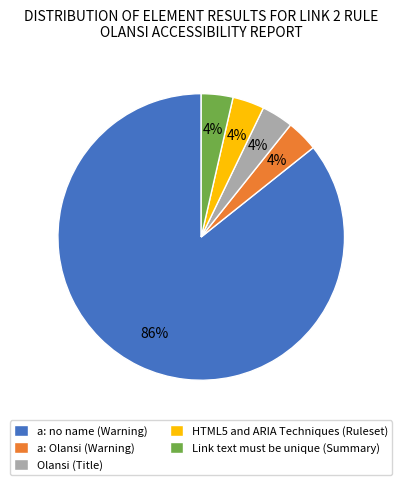

To the nearest percent, what is the average slice percentage?

20%